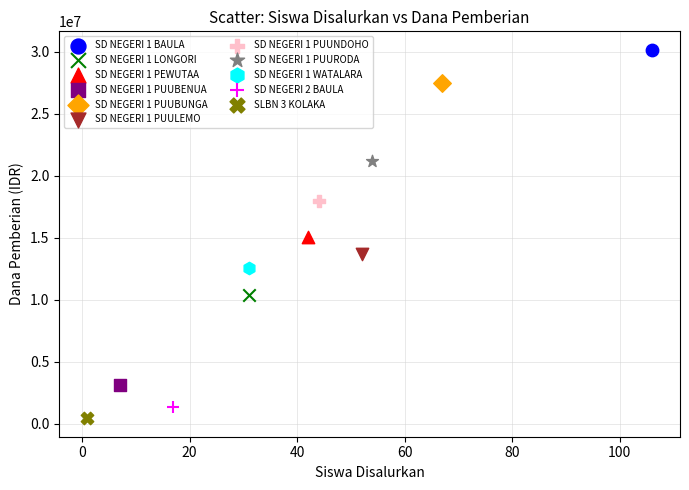

What are all the series names shown in the legend?

SD NEGERI 1 BAULA, SD NEGERI 1 LONGORI, SD NEGERI 1 PEWUTAA, SD NEGERI 1 PUUBENUA, SD NEGERI 1 PUUBUNGA, SD NEGERI 1 PUULEMO, SD NEGERI 1 PUUNDOHO, SD NEGERI 1 PUURODA, SD NEGERI 1 WATALARA, SD NEGERI 2 BAULA, SLBN 3 KOLAKA